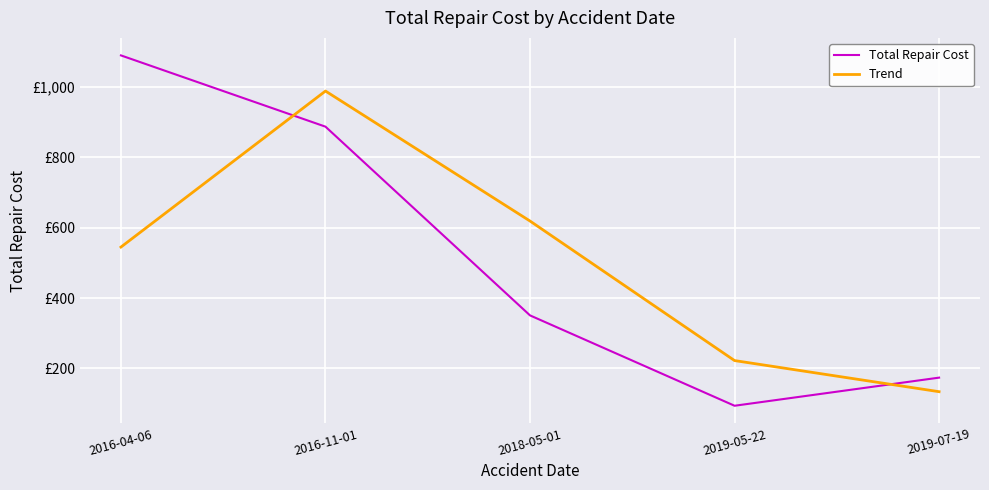

What are all the series names shown in the legend?

Total Repair Cost, Trend